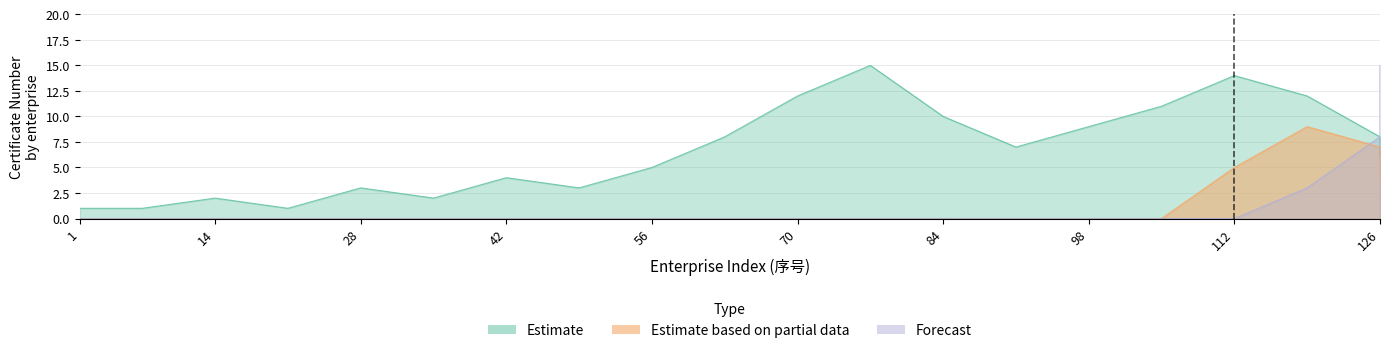

Rank the series by their maximum value, from lowest to highest.

Estimate based on partial data, Estimate, Forecast